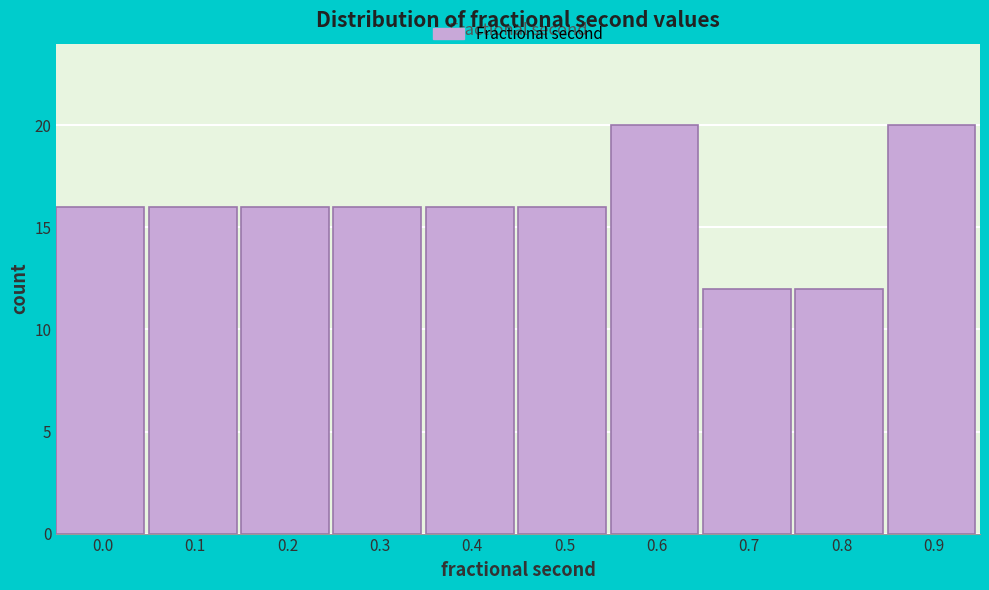

Reading right to left, what are all the values shown in this chart?

0.9=20	0.8=12	0.7=12	0.6=20	0.5=16	0.4=16	0.3=16	0.2=16	0.1=16	0.0=16